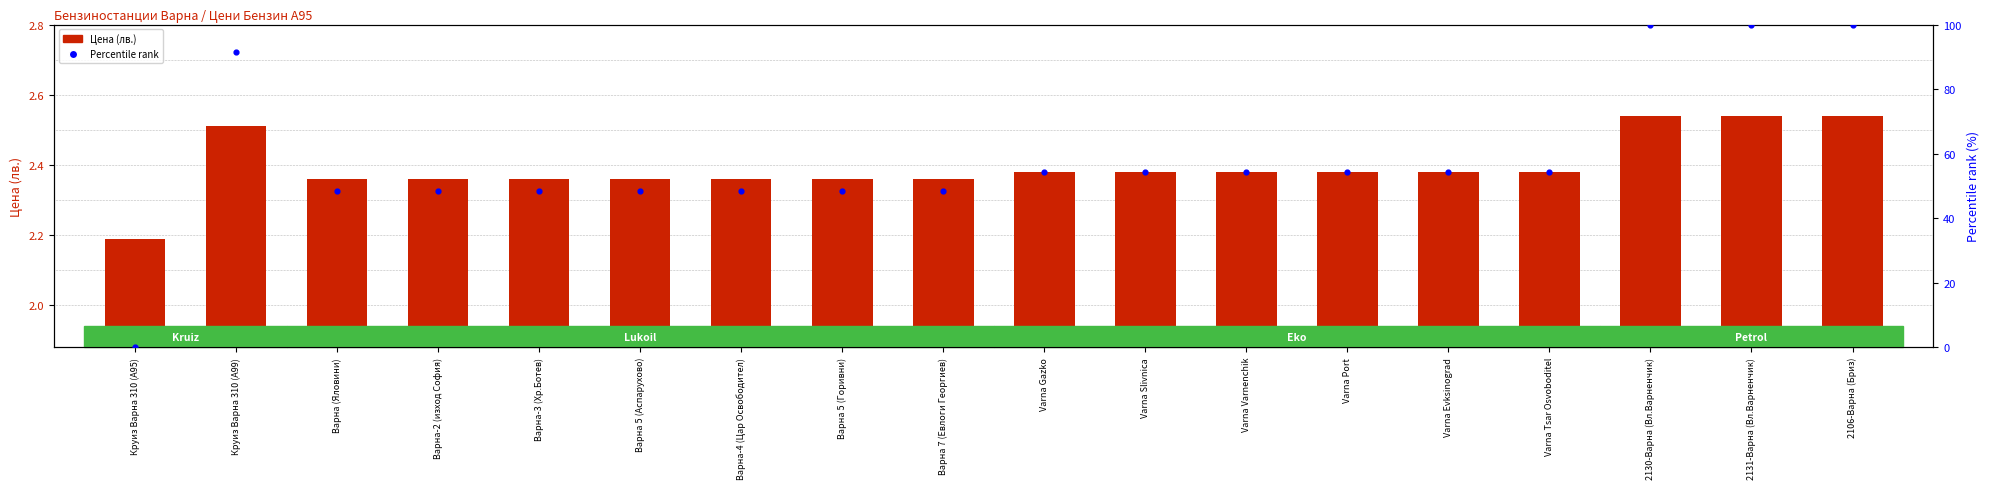

Is the value of Percentile rank at Варна (Яловини) greater than the value of Цена (лв.) at Varna Varnenchik?

Yes